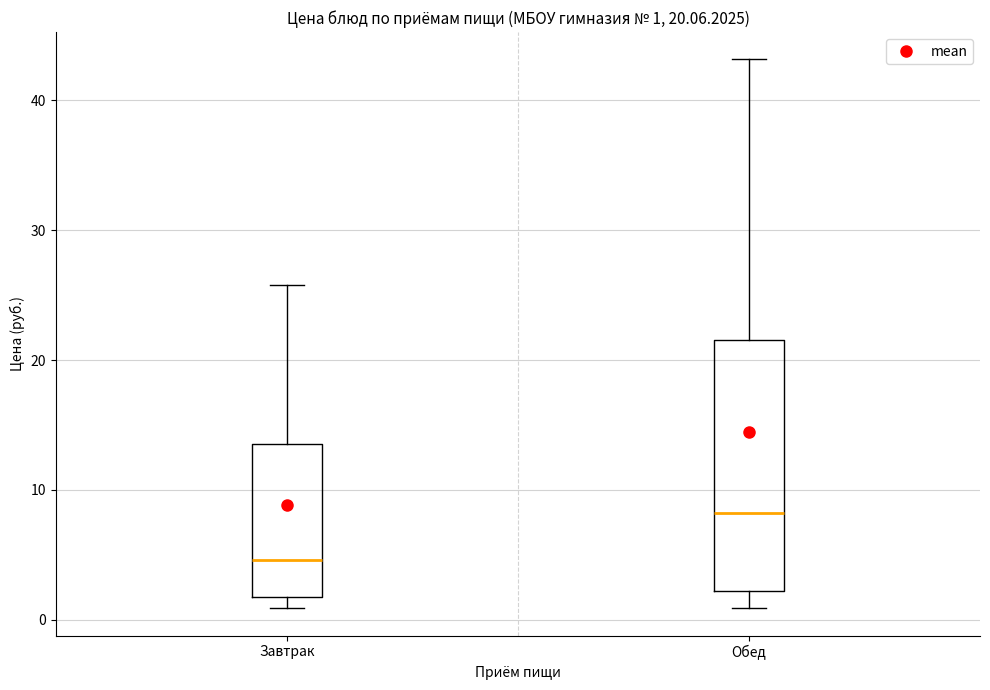

Which box's median line is the lowest?

Завтрак